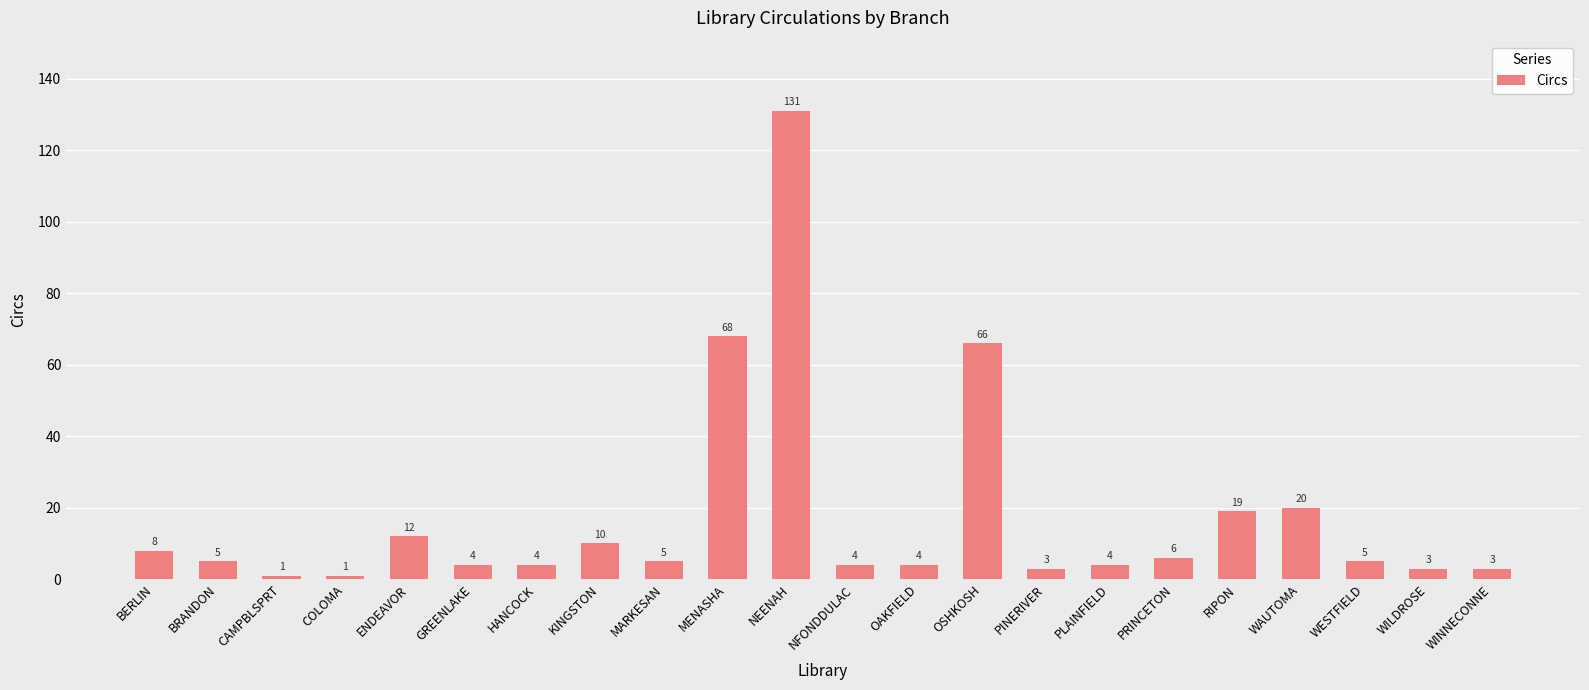

How many series are shown in this chart?

1